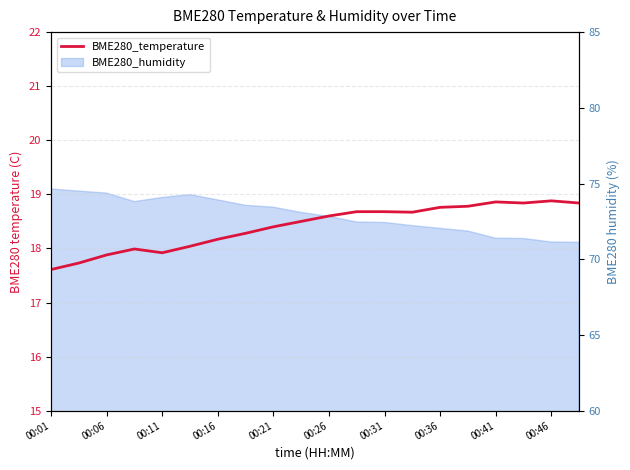

How many data points are above 18?

15